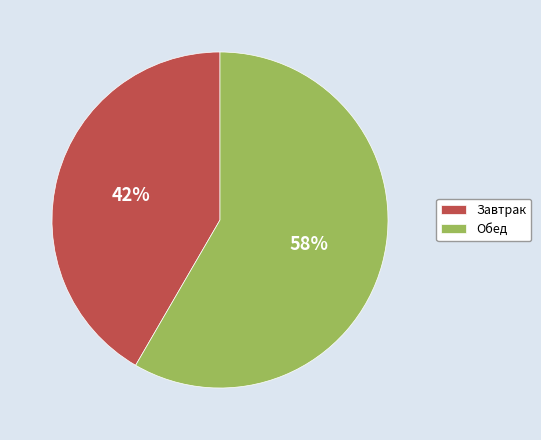

Does Обед represent more than half of the total?

Yes